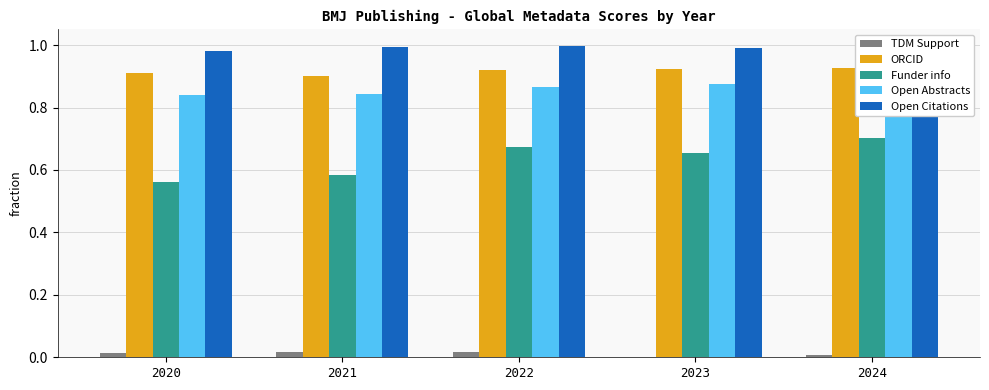

Between 2021 and 2023, which series saw the biggest shift?

Funder info